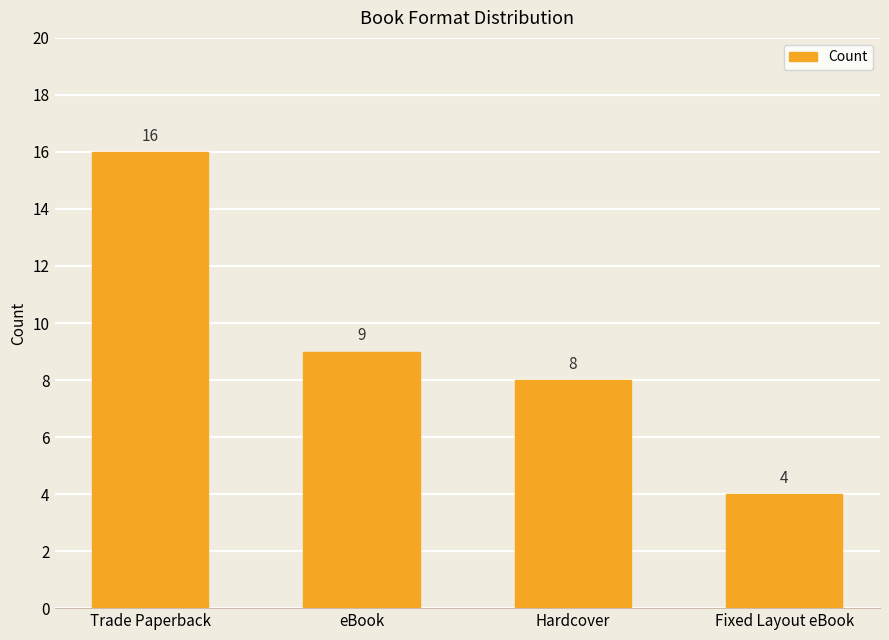

What is the difference between the maximum and second lowest values?

8